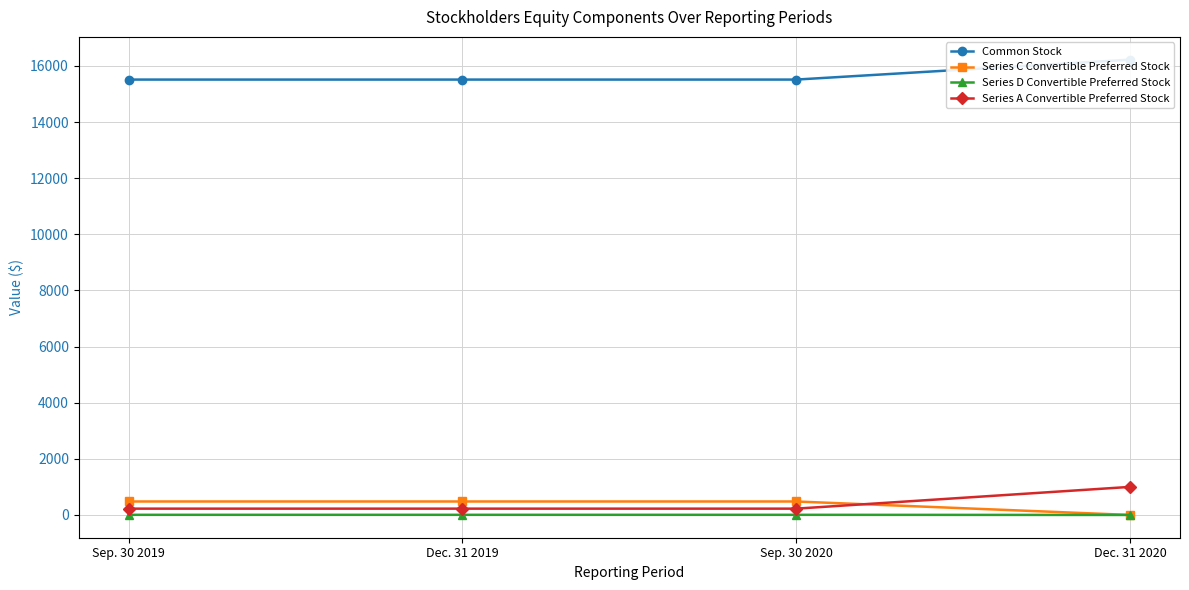

True or false: Series C Convertible Preferred Stock and Series D Convertible Preferred Stock intersect in this chart.

False